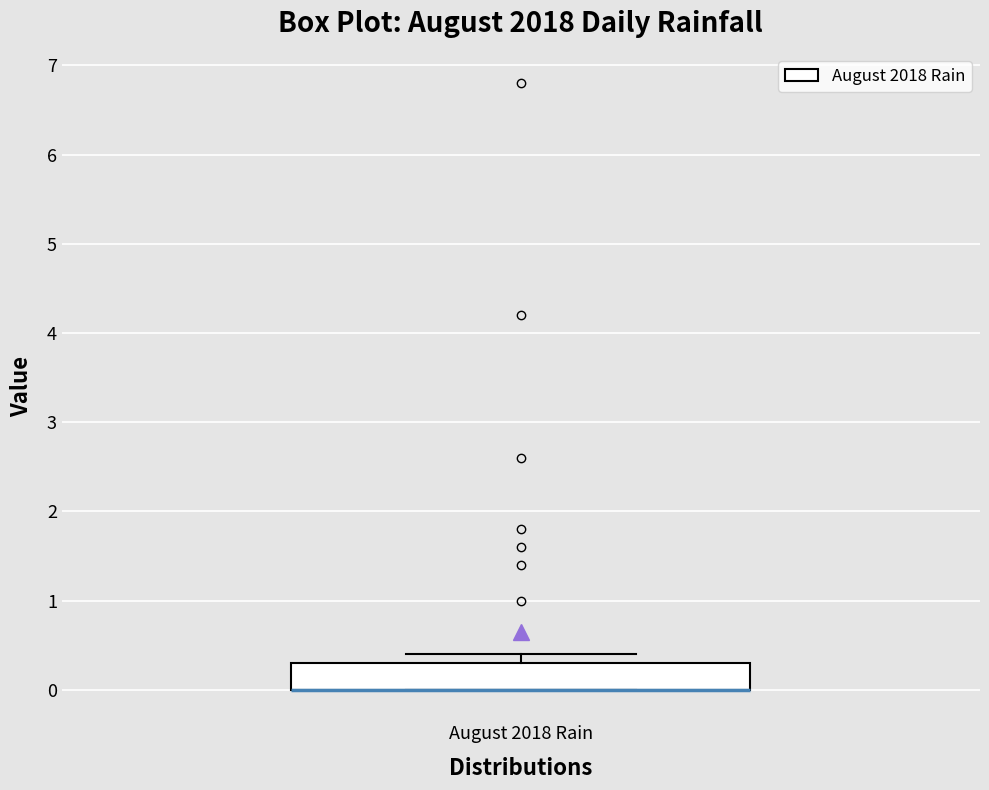

Read this box plot against the y-axis: the position of the median line, the range covered by the box, and the ends of both whiskers. The values are not printed on the chart, so give them approximately, as read against the axis.

median 0.0 (drawn on the box's lower edge), box 0.0 to 0.3, whiskers 0.0 to 0.4